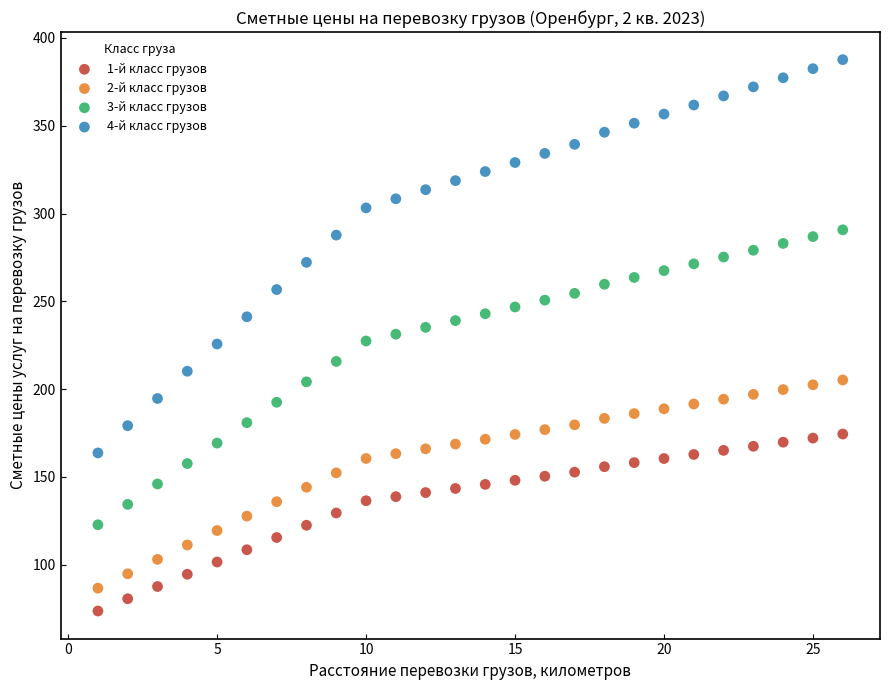

What are all the series names shown in the legend?

1-й класс грузов, 2-й класс грузов, 3-й класс грузов, 4-й класс грузов